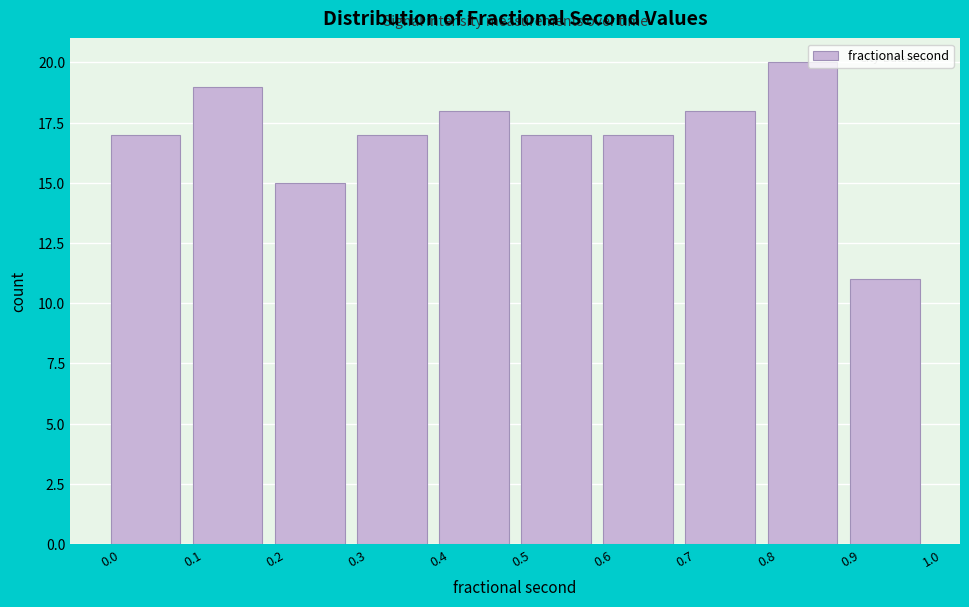

Reading left to right, extract all data points from this chart.

0.0=17	0.1=19	0.2=15	0.3=17	0.4=18	0.5=17	0.6=17	0.7=18	0.8=20	0.9=11